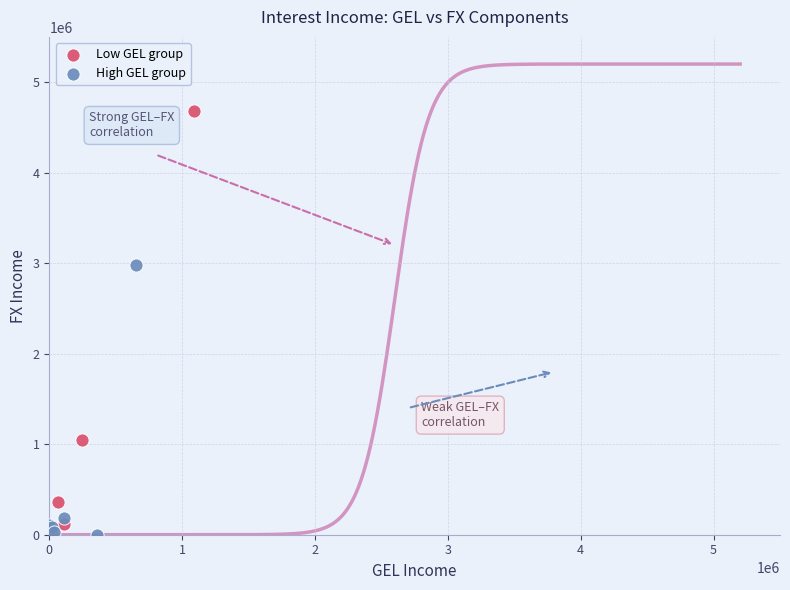

Which series reaches the maximum Y coordinate?

Low GEL group